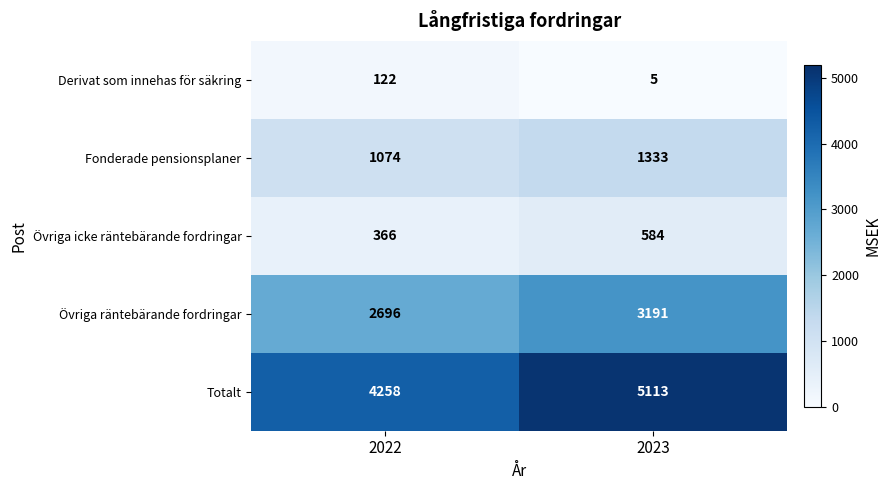

Reading left to right, list all the values displayed in this chart.

Derivat som innehas för säkring: 2022=122	2023=5
Fonderade pensionsplaner: 2022=1074	2023=1333
Övriga icke räntebärande fordringar: 2022=366	2023=584
Övriga räntebärande fordringar: 2022=2696	2023=3191
Totalt: 2022=4258	2023=5113